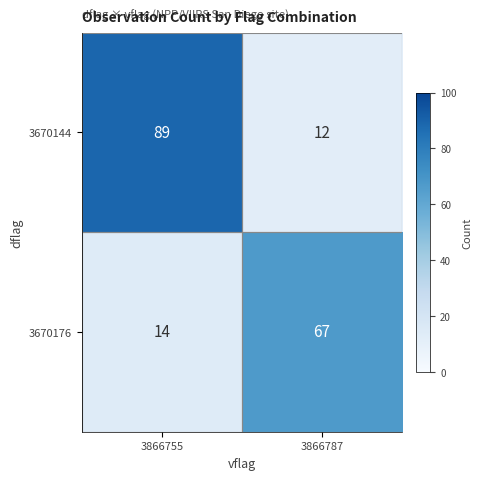

Which series changed the most between 3866755 and 3866787?

3670144